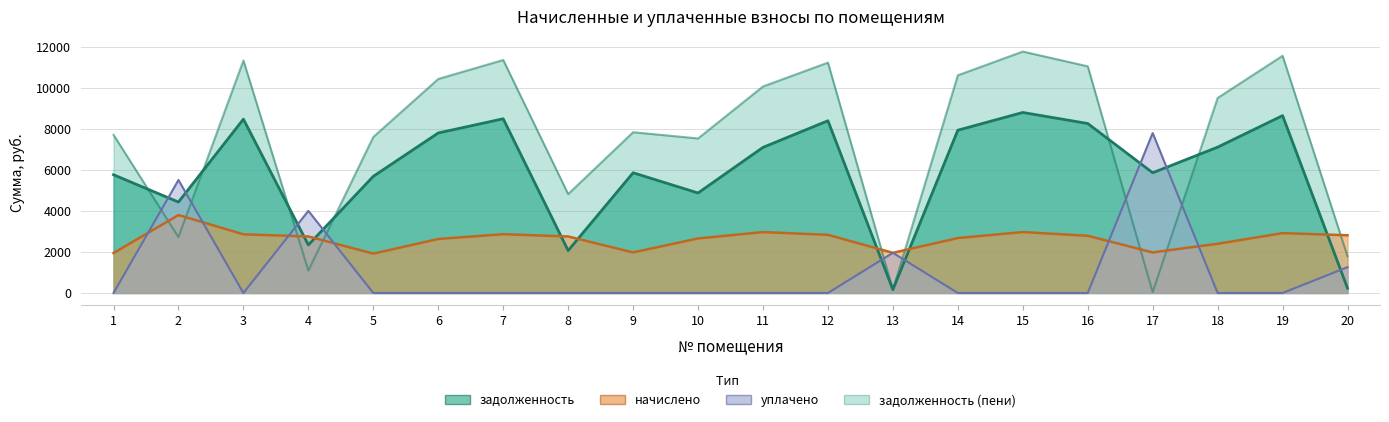

Which series has the largest total across all categories?

задолженность (пени)